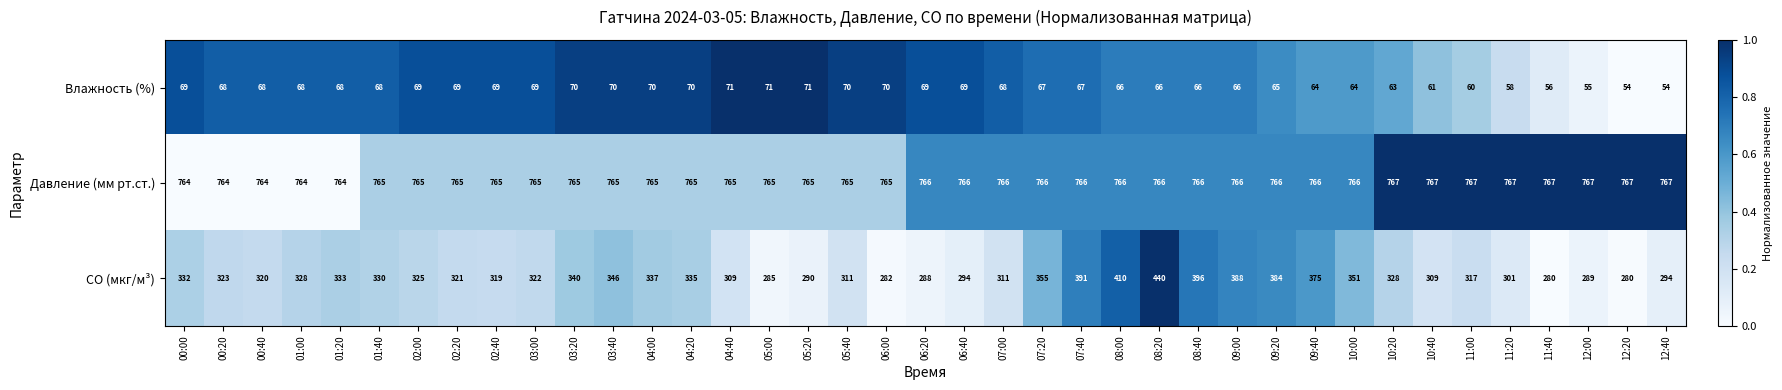

What is the maximum value shown in the chart?

767